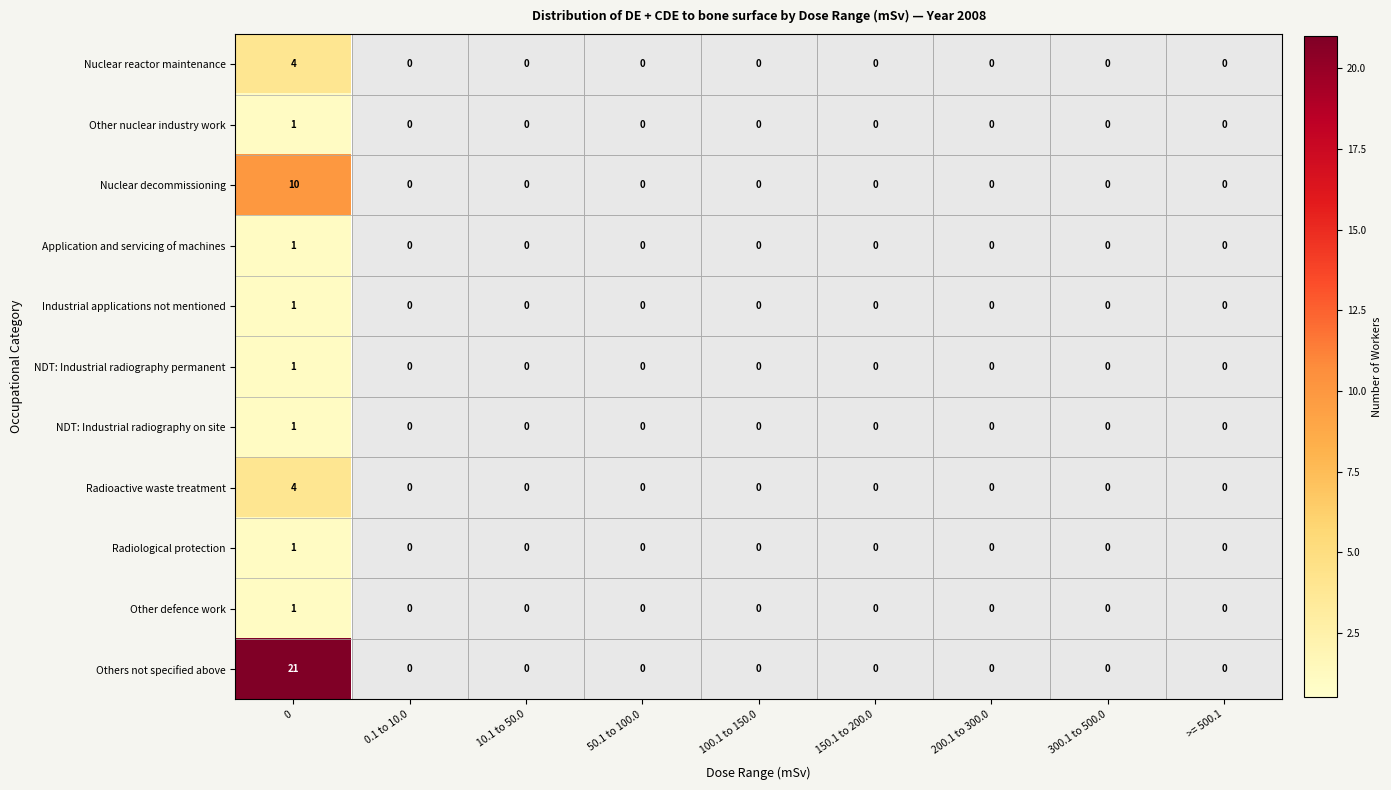

True or false: Radioactive waste treatment has a value of -3 at 0.1 to 10.0.

False